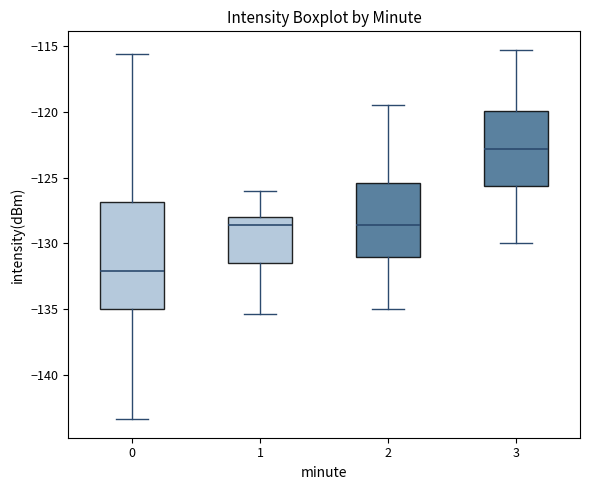

Reading left to right, transcribe this box plot: for each box, give where its median line is, the range the box spans, and where its two whiskers end, as read against the y-axis. The values are not printed on the chart, so give them approximately, as read against the axis.

0: median -132.0, box -135.0 to -127.0, whiskers -143.5 to -115.5
1: median -128.5, box -131.5 to -128.0, whiskers -135.5 to -126.0
2: median -128.5, box -131.0 to -125.5, whiskers -135.0 to -119.5
3: median -123.0, box -125.5 to -120.0, whiskers -130.0 to -115.5